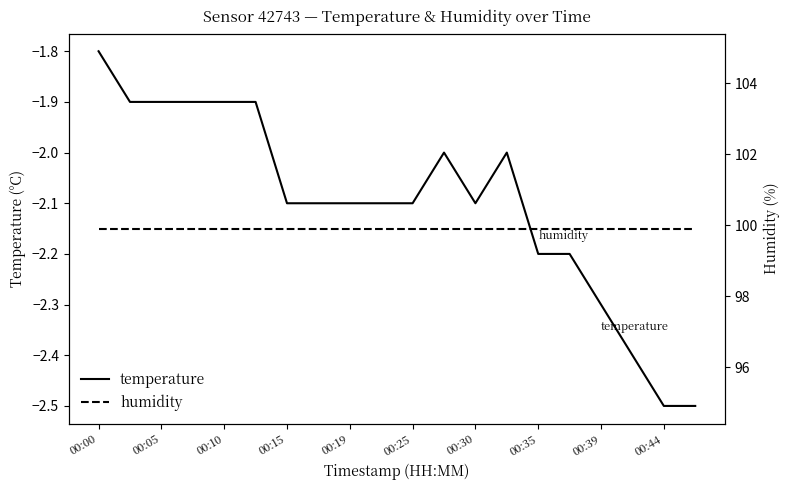

The value of temperature at 00:00 is -0.6. True or false?

False